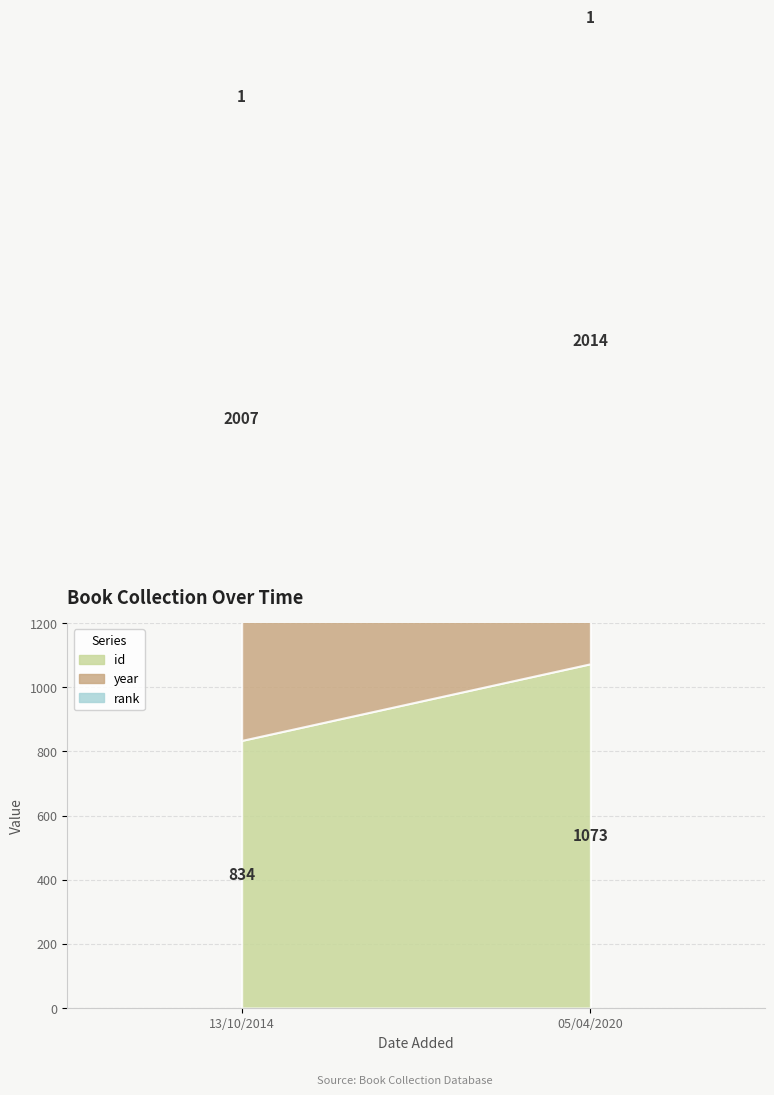

True or false: id has a value of 1073 at 05/04/2020.

True